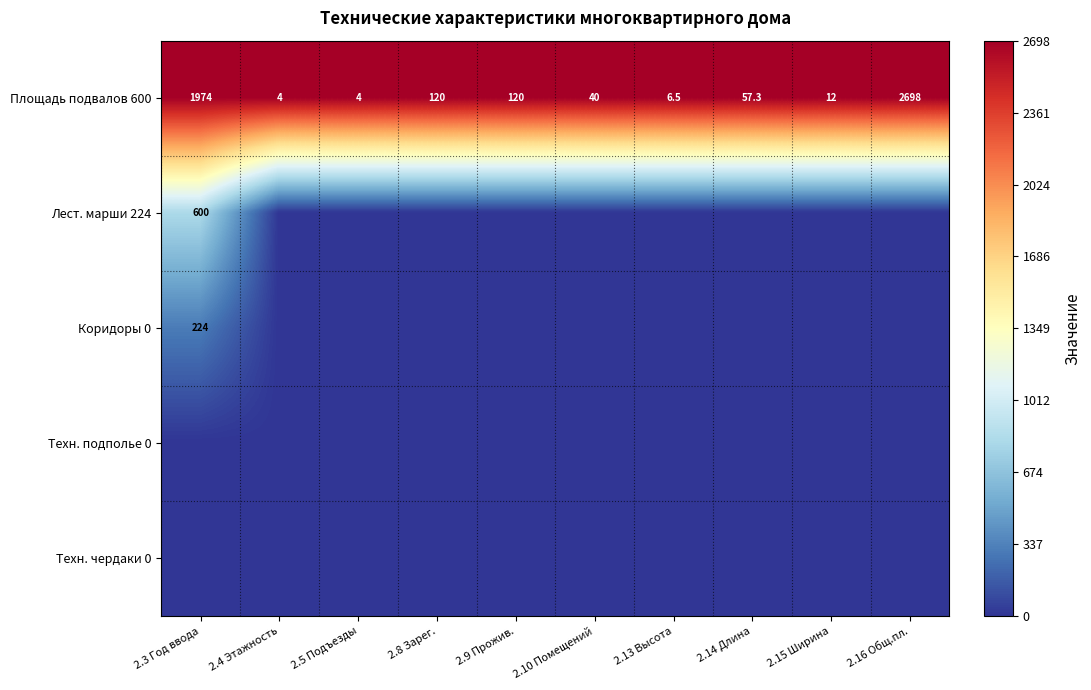

What is the difference between the second highest and minimum values in the Площадь подвалов 600 series?

1970.0